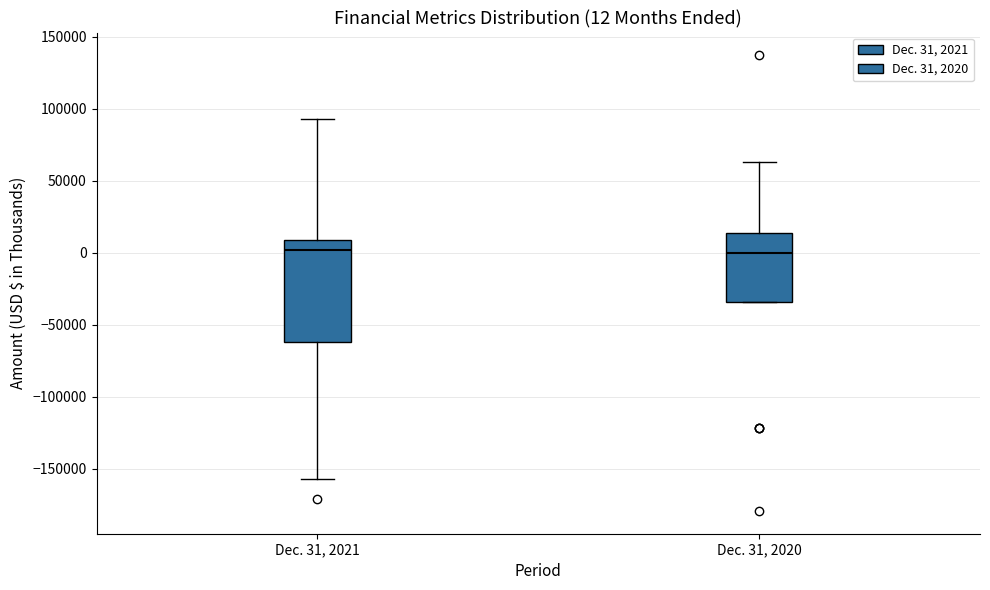

Which box is the tallest, from its lower edge to its upper edge?

Dec. 31, 2021